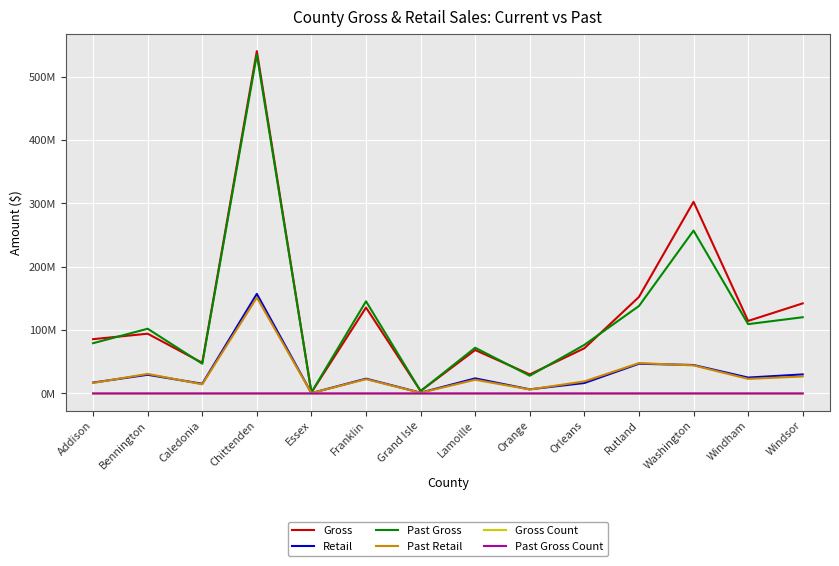

What are all the series names shown in the legend?

Gross, Retail, Past Gross, Past Retail, Gross Count, Past Gross Count